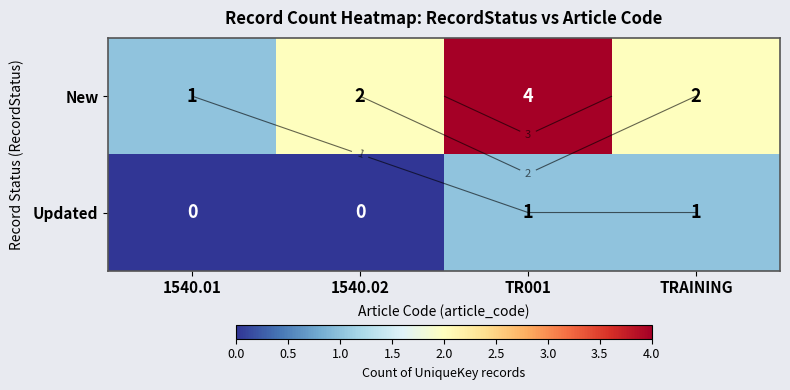

Read the New value at TRAINING.

2